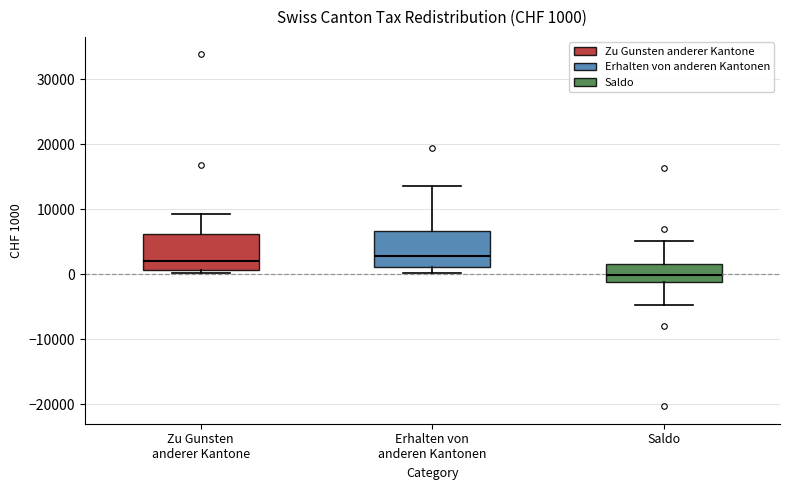

Which box has the lowest median line?

Saldo